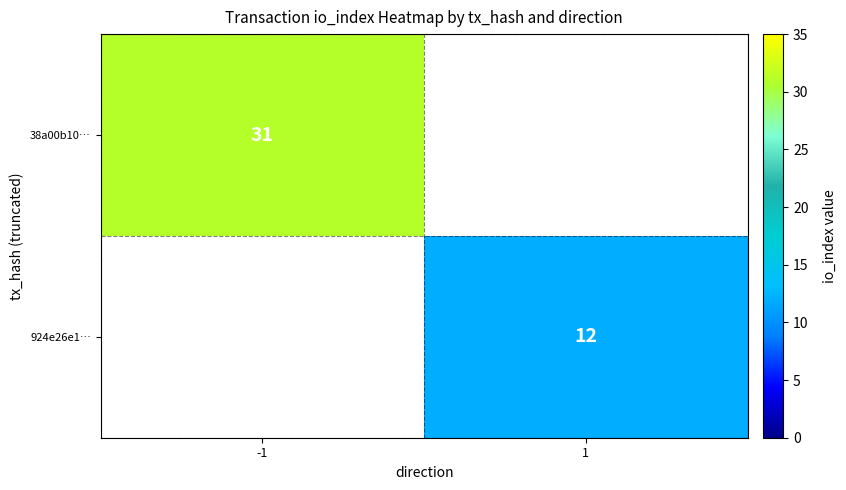

Is it true that 924e26e1… equals 12 at 1?

True